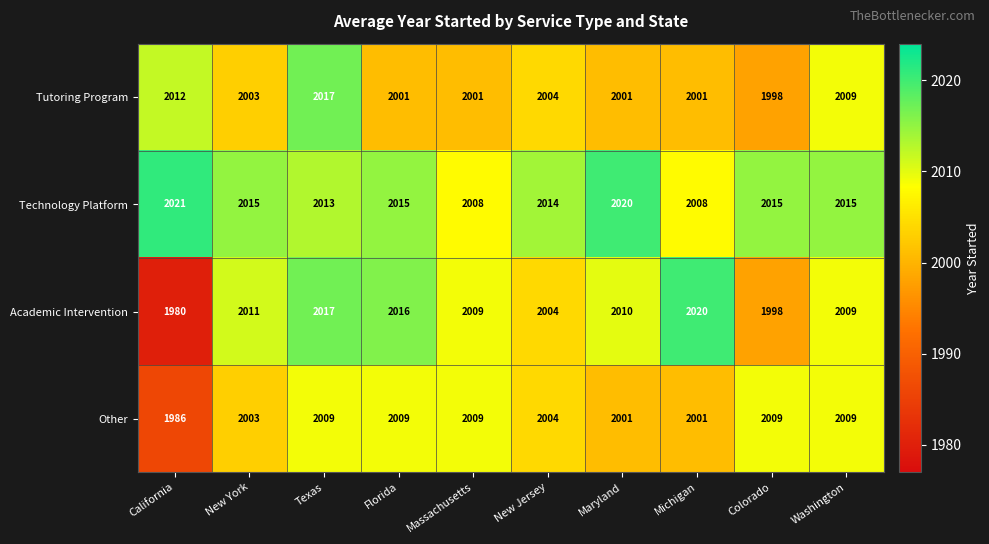

Which series has the largest total across all categories?

Technology Platform